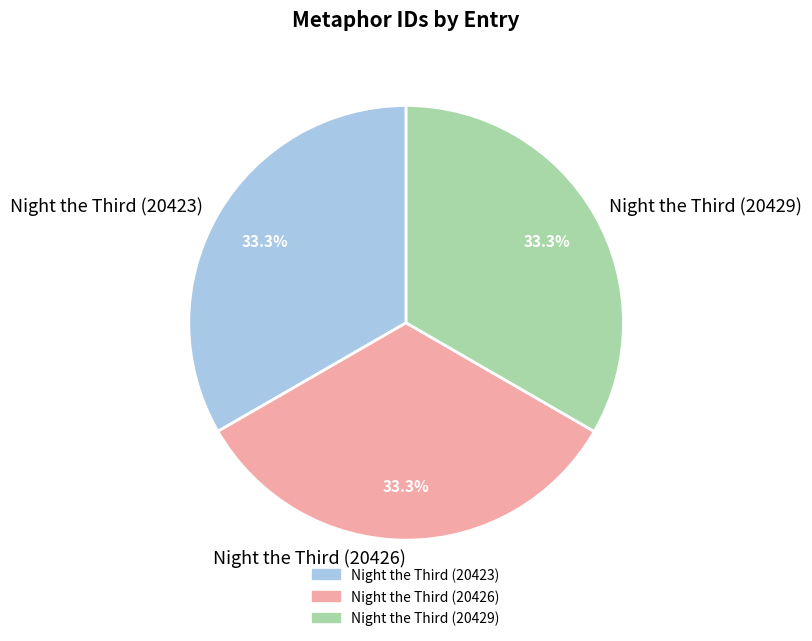

Does any single category account for the majority?

No